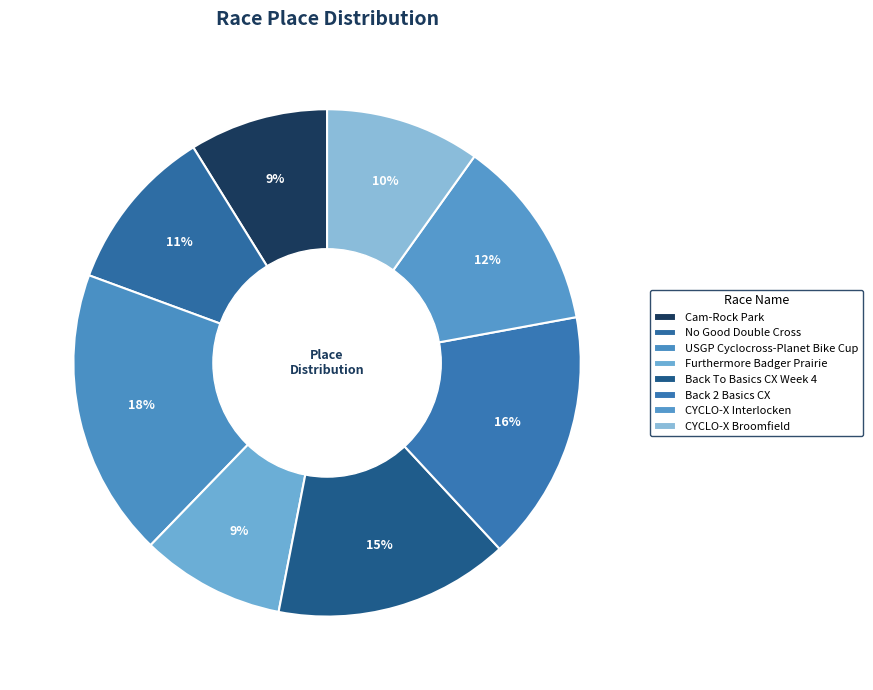

What is the smallest slice in the pie chart?

Cam-Rock Park